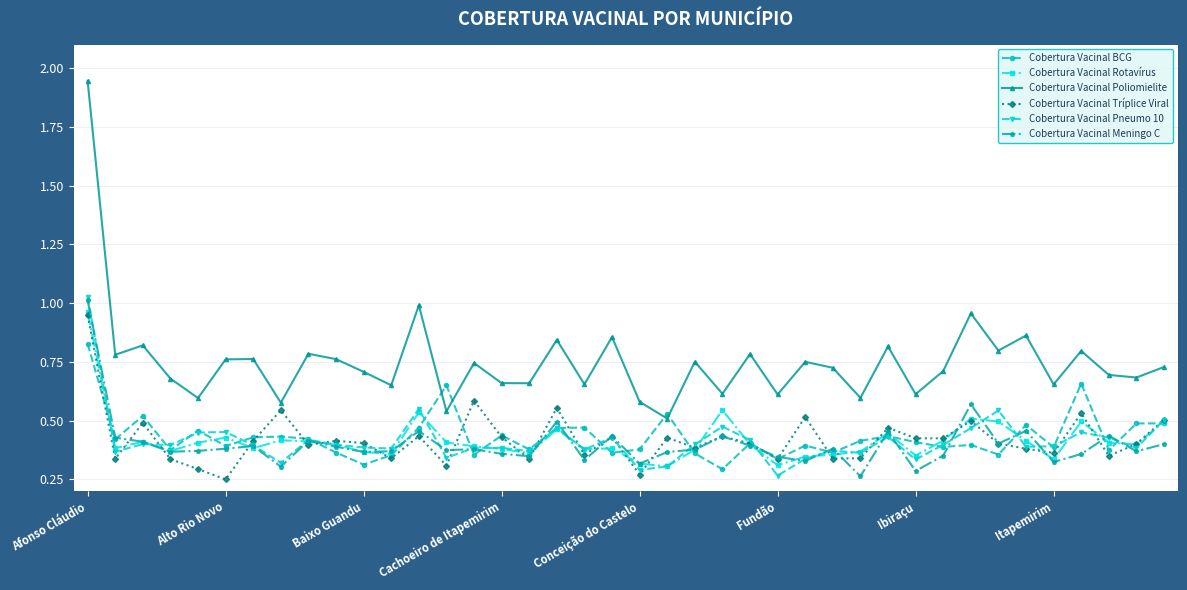

Which series has the largest total across all categories?

Cobertura Vacinal Poliomielite